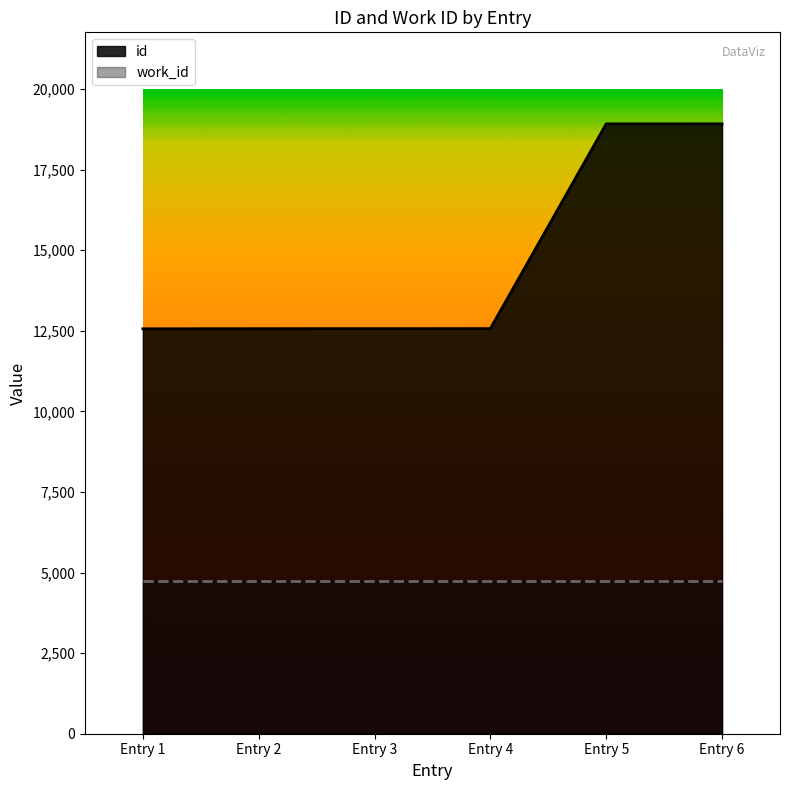

At which label is id closest to 15740?

Entry 4